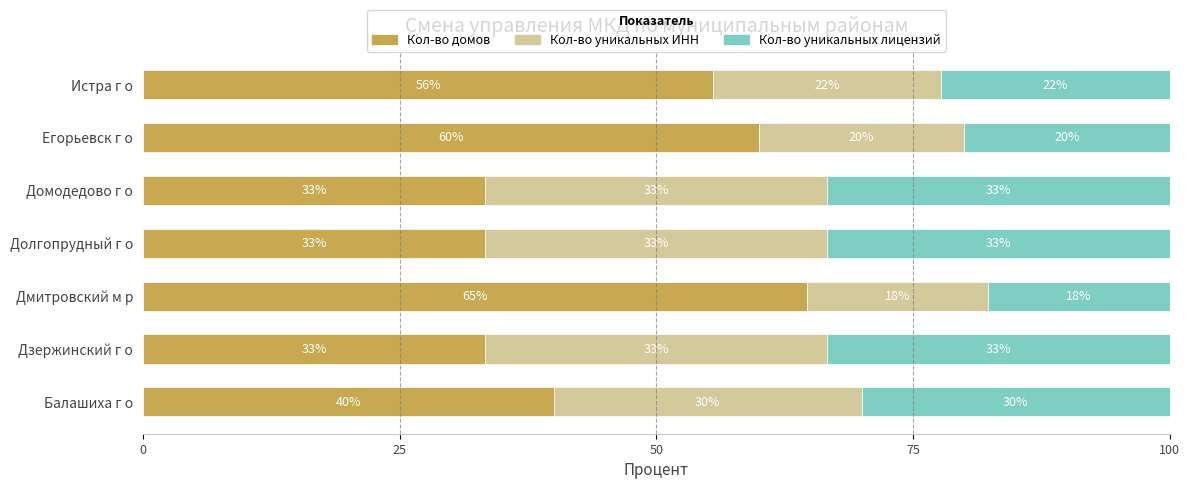

What are all the series names shown in the legend?

Кол-во домов, Кол-во уникальных ИНН, Кол-во уникальных лицензий